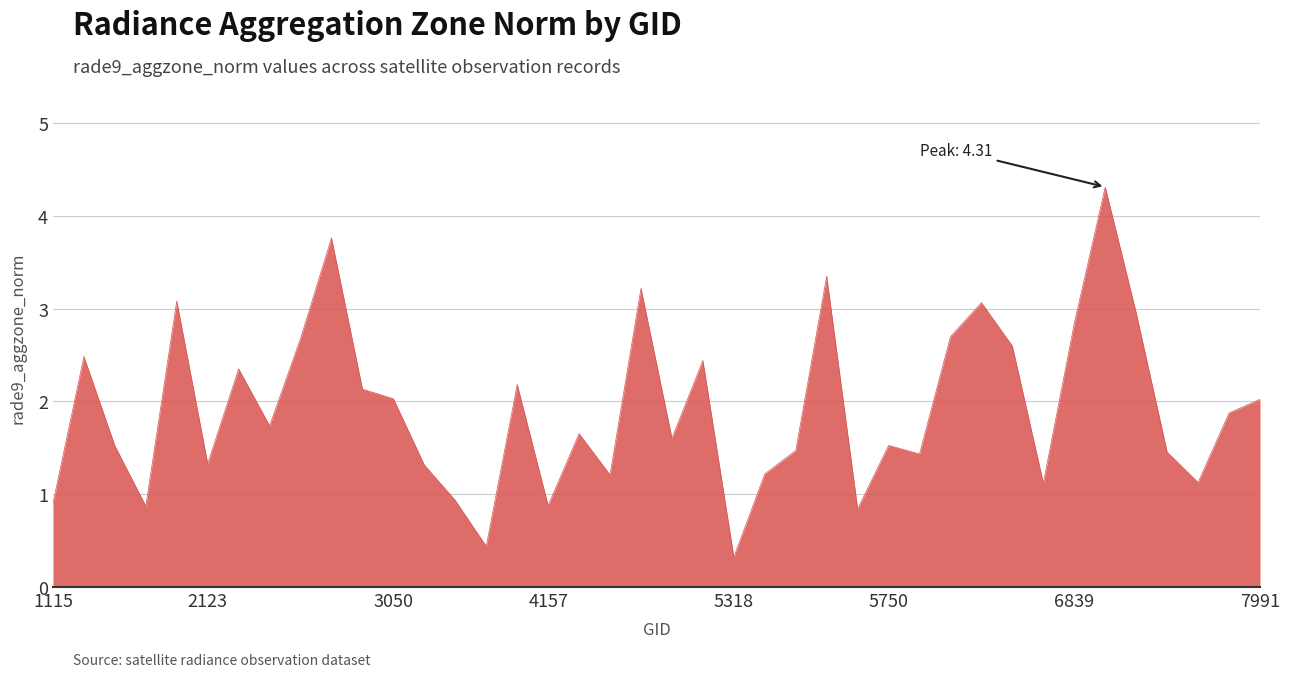

Does the chart display data point markers on the line(s)?

No